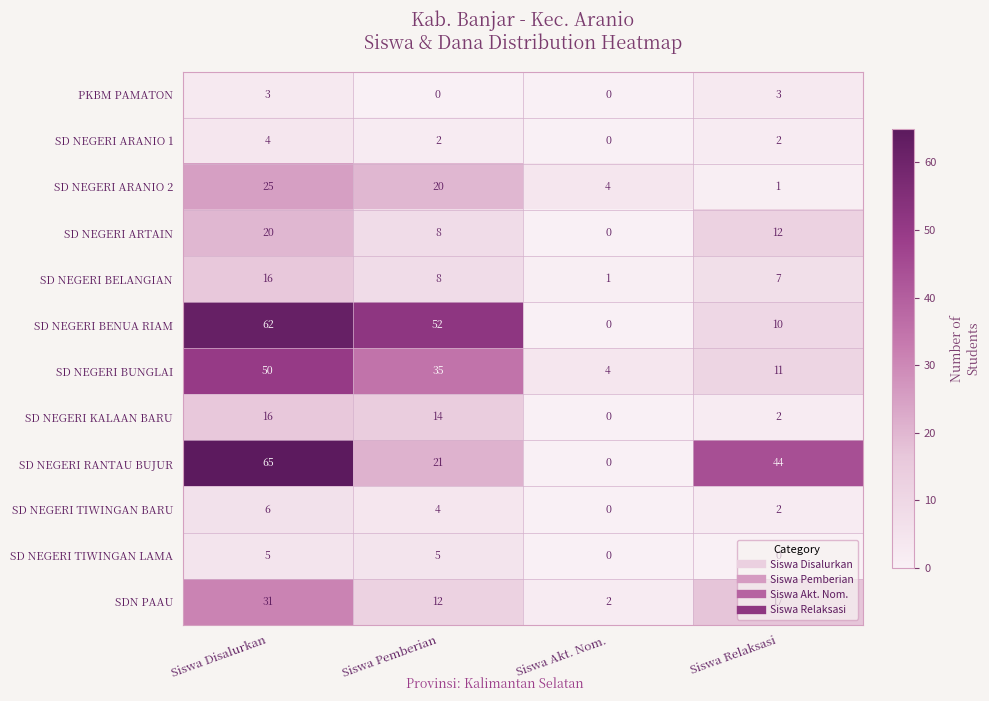

What is the greatest value displayed?

65